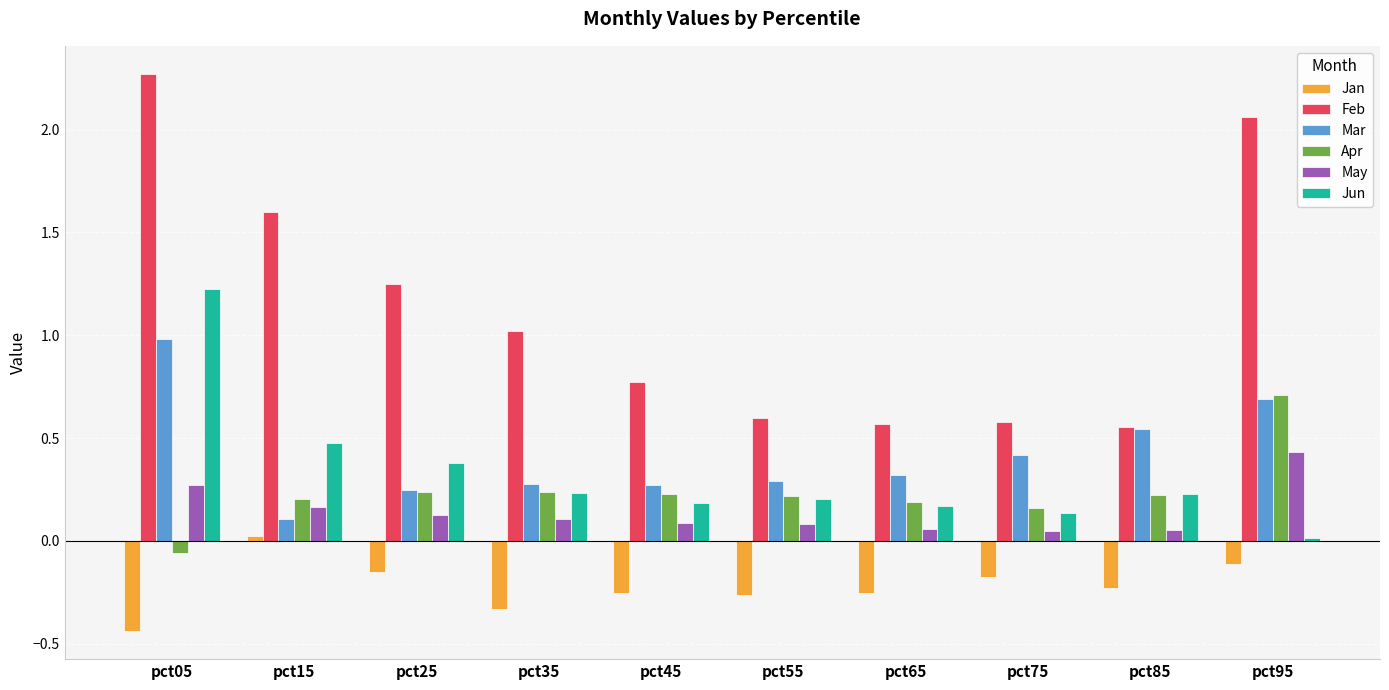

Which series has the largest total across all categories?

Feb